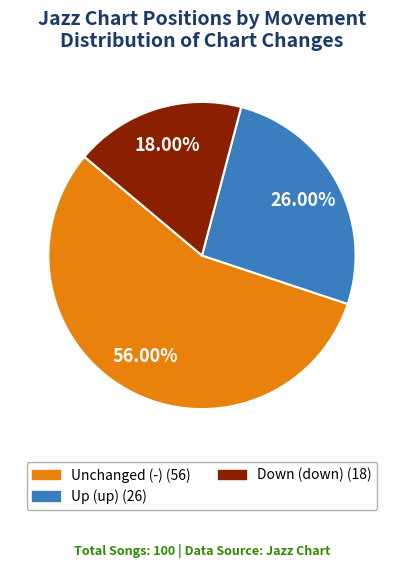

Is there a majority slice in this chart?

Yes